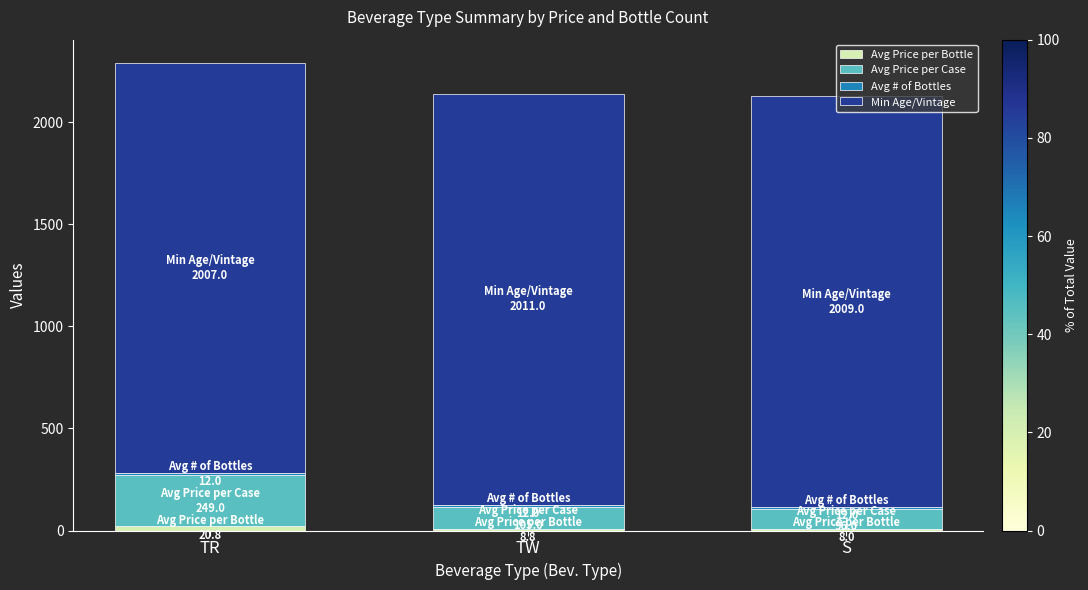

Between TR and S, which series saw the biggest shift?

Avg Price per Case